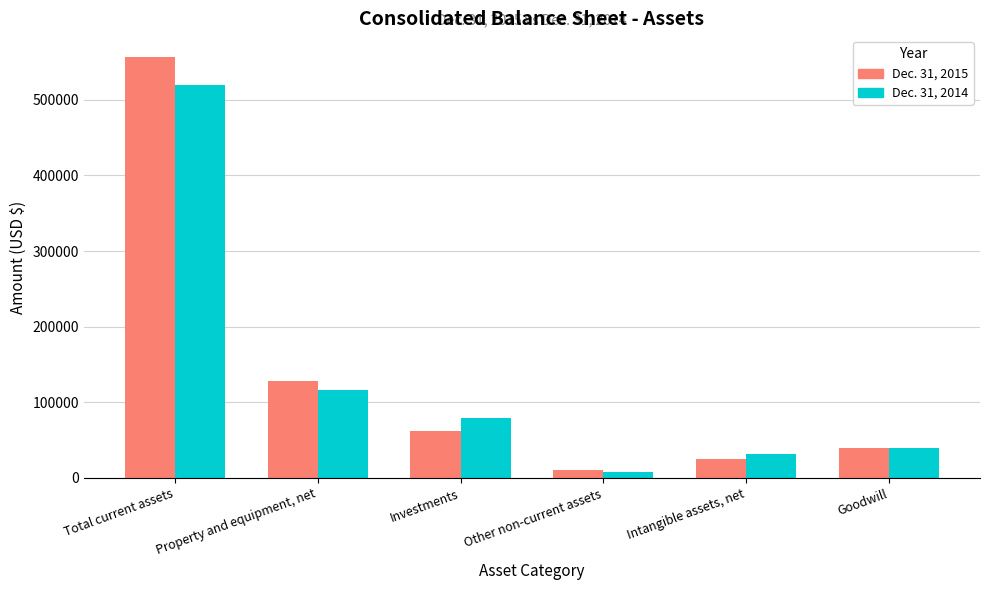

What are all the series names shown in the legend?

Dec. 31, 2015, Dec. 31, 2014